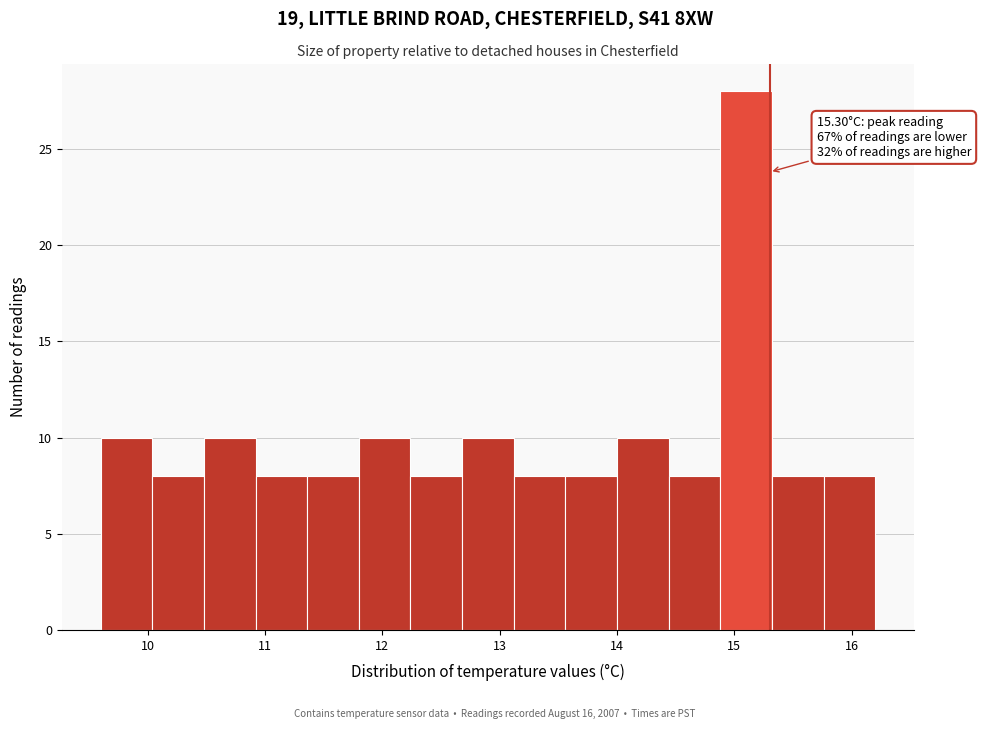

Over which range of the x-axis is the bar tallest?

14.88 to 15.32